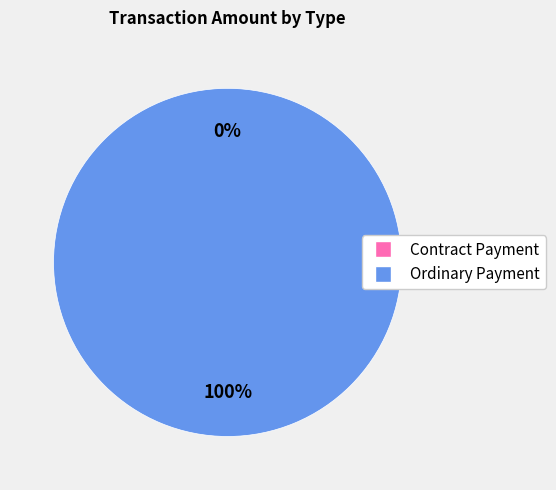

Does Ordinary Payment represent more than half of the total?

Yes